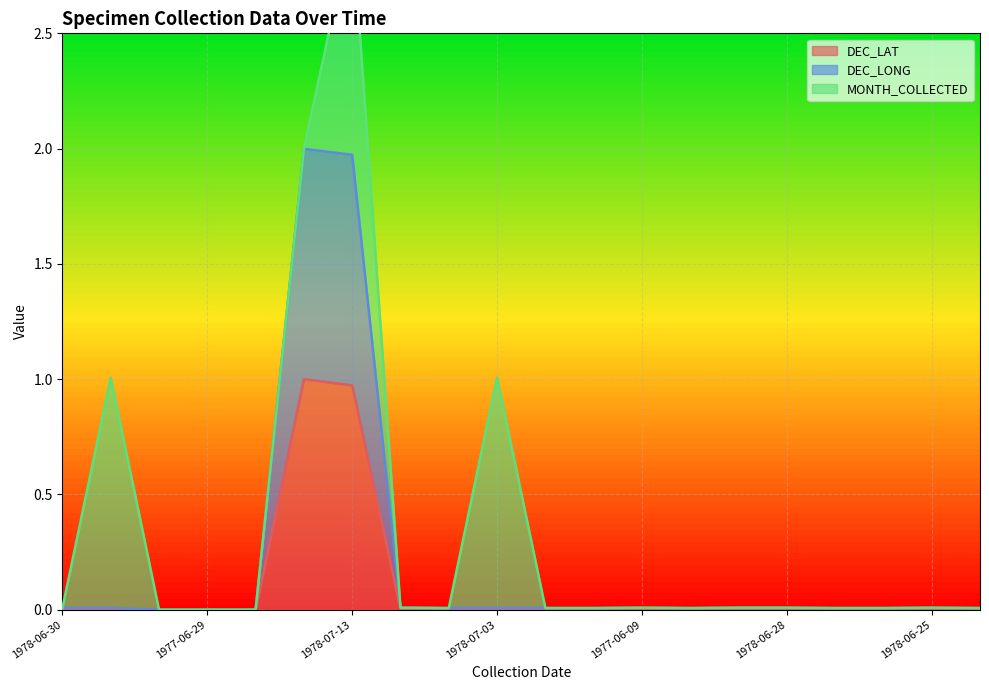

In DEC_LONG, how many points are lower than both neighbors (excluding endpoints)?

1